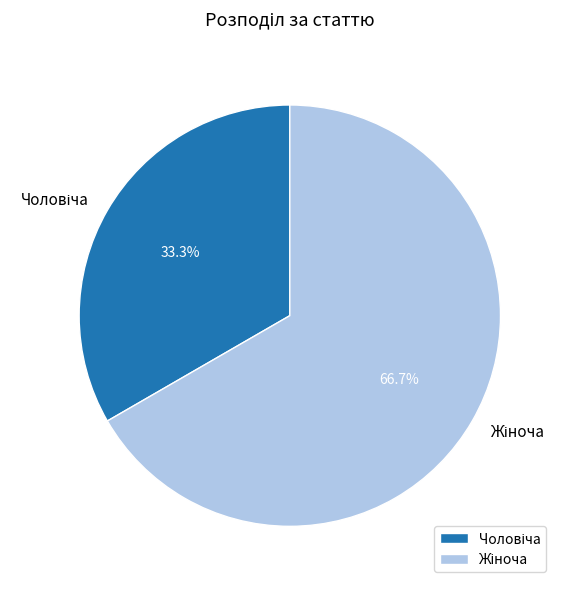

To the nearest percent, what is the combined percentage of Жіноча and Чоловіча?

100%